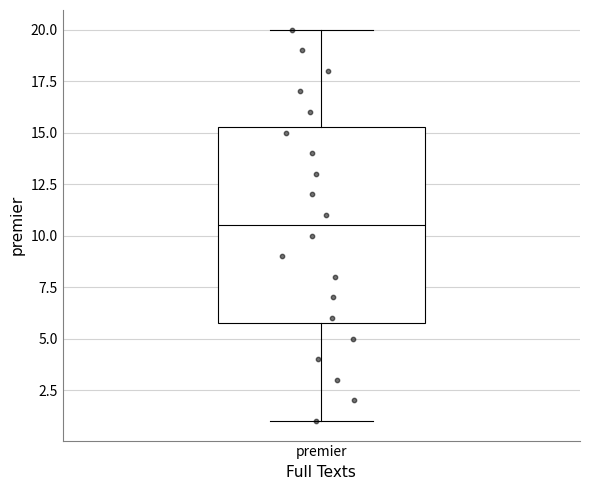

Read this box plot against the y-axis: the position of the median line, the range covered by the box, and the ends of both whiskers. The values are not printed on the chart, so give them approximately, as read against the axis.

median 10.5, box 6.0 to 15.5, whiskers 1.0 to 20.0